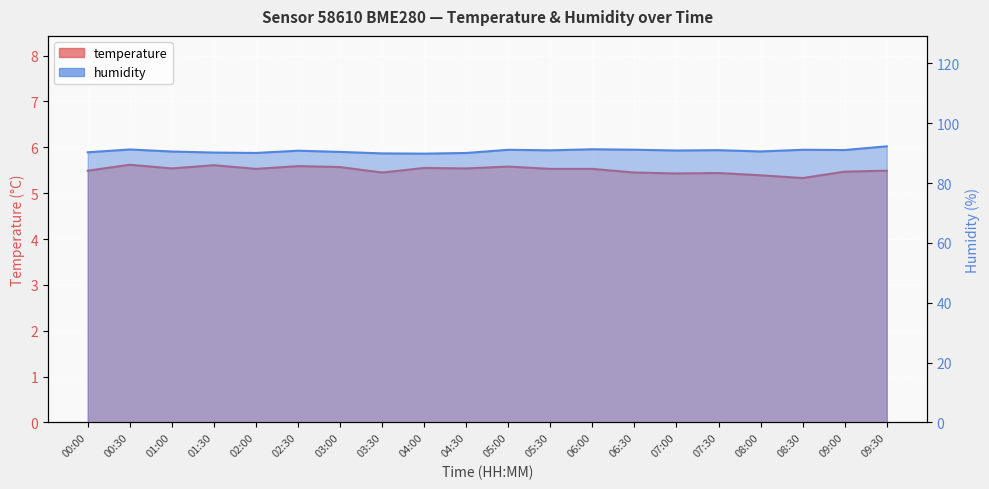

True or false: temperature and humidity cross at least once.

False